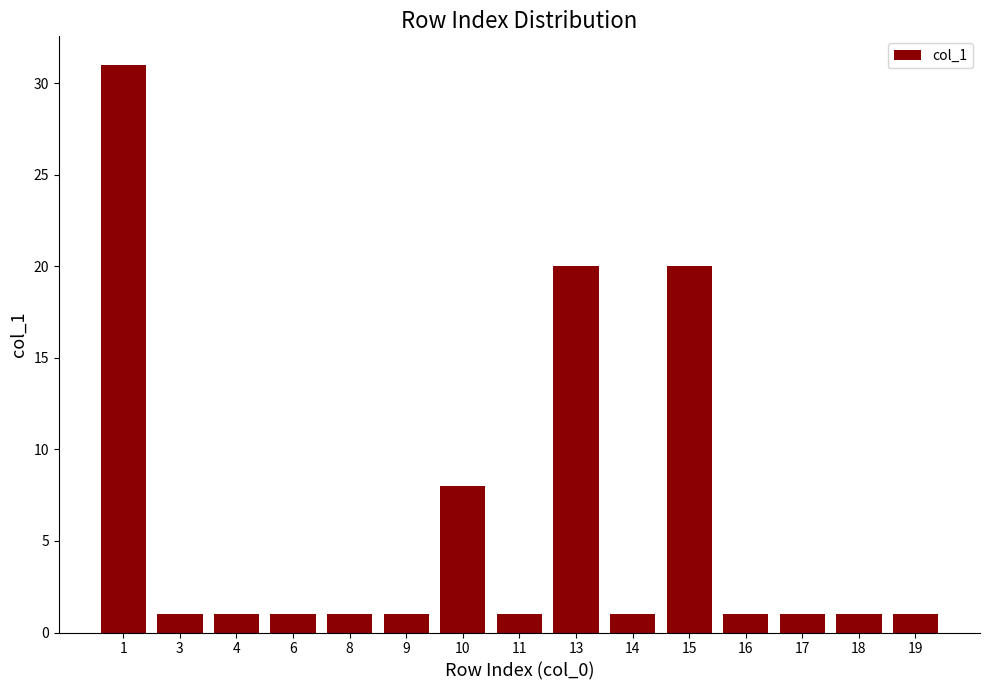

Reading left to right, list all the values displayed in this chart.

31	1	1	1	1	1	8	1	20	1	20	1	1	1	1